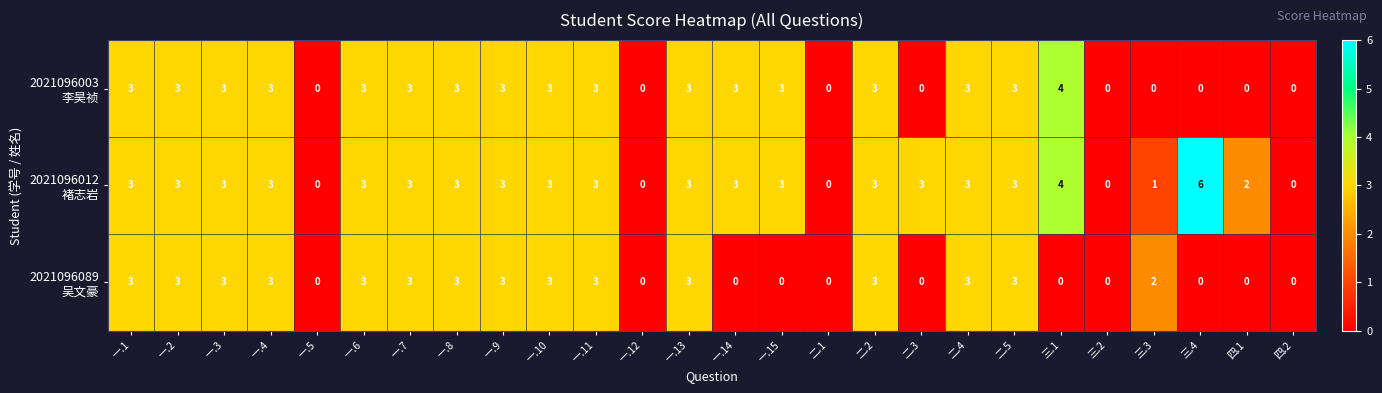

Which label corresponds to the largest value in the chart?

三.4